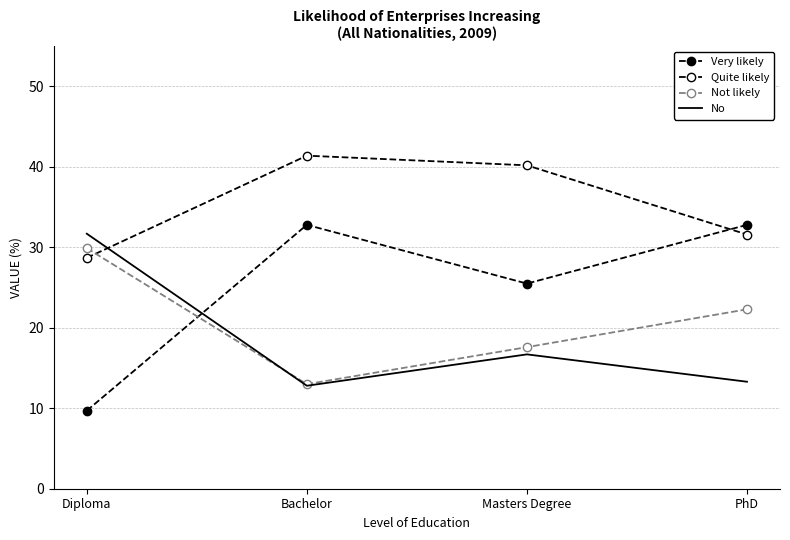

What is the total value across all series at PhD?

100.0